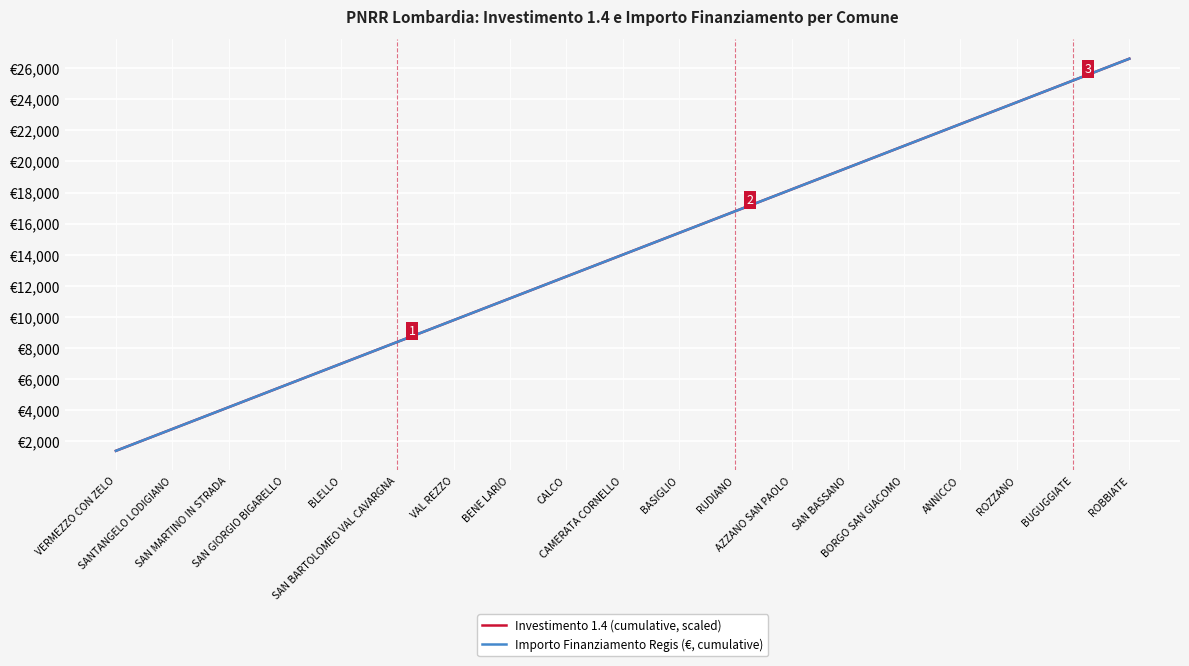

Where does the Investimento 1.4 (cumulative, scaled) series first go above 14000?

CAMERATA CORNELLO